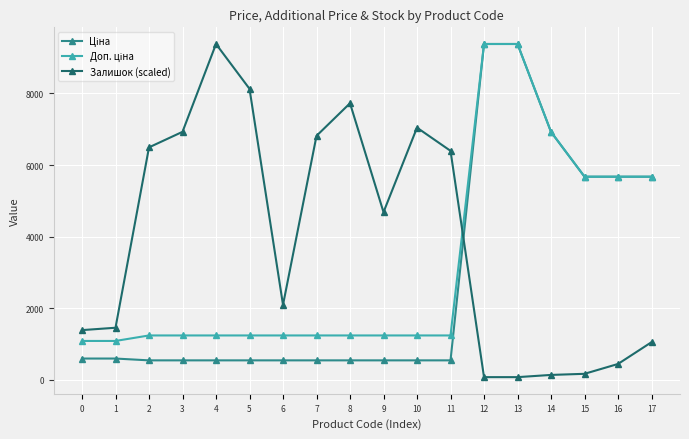

Between 8 and 15, which series saw the biggest shift?

Залишок (scaled)